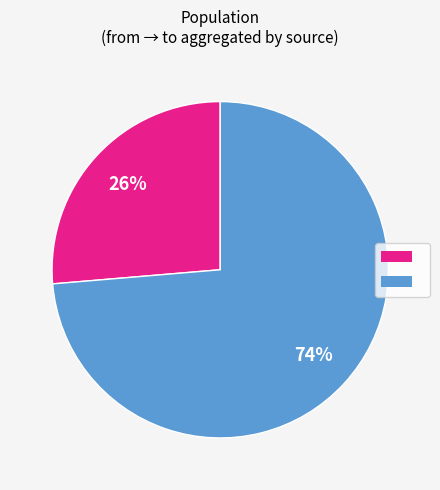

To the nearest percent, what is the average slice percentage?

50%